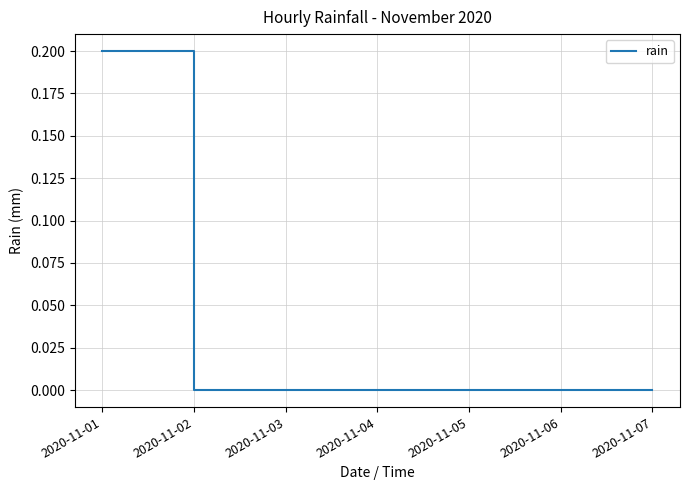

Does the chart have visible grid lines?

Yes